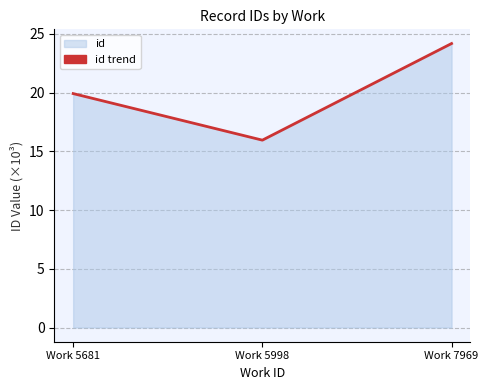

Rank the categories by value from lowest to highest.

Work 5998, Work 5681, Work 7969